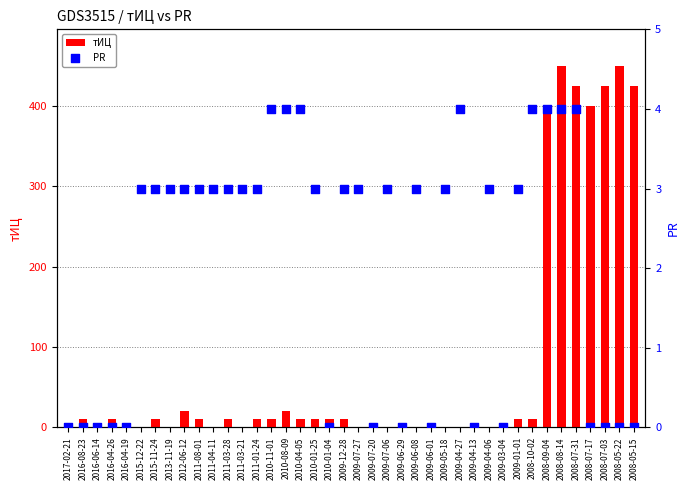

What are all the series names shown in the legend?

тИЦ, PR